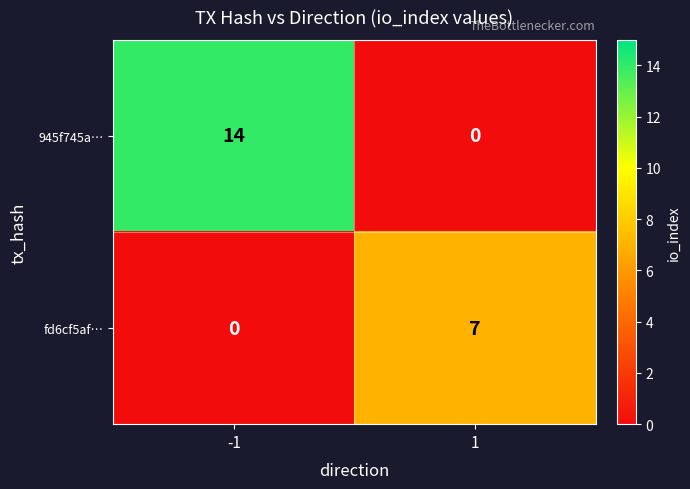

What is the spread (max minus min) of values at 1?

7